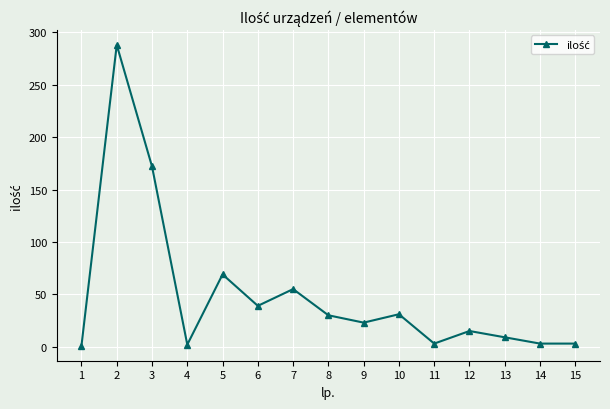

Where is the first local minimum?

4